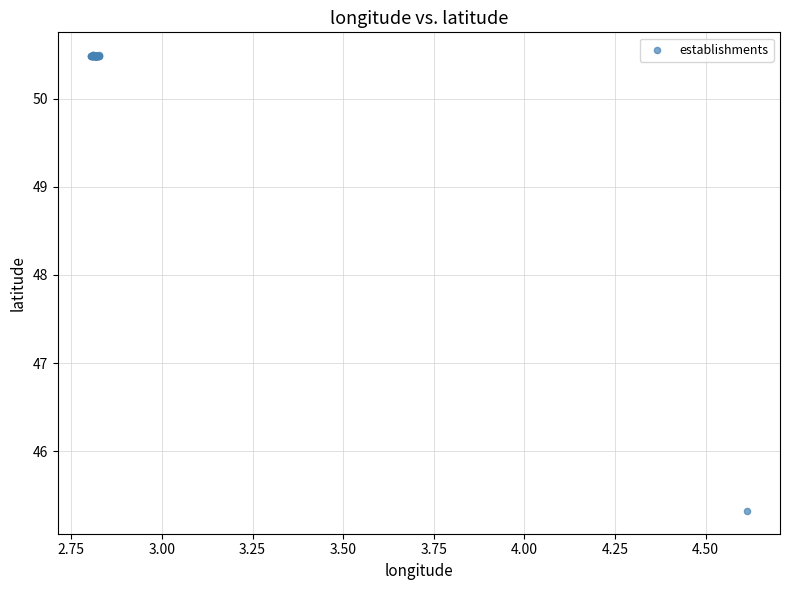

What Y value in the scatter plot is closest to 47?

45.3